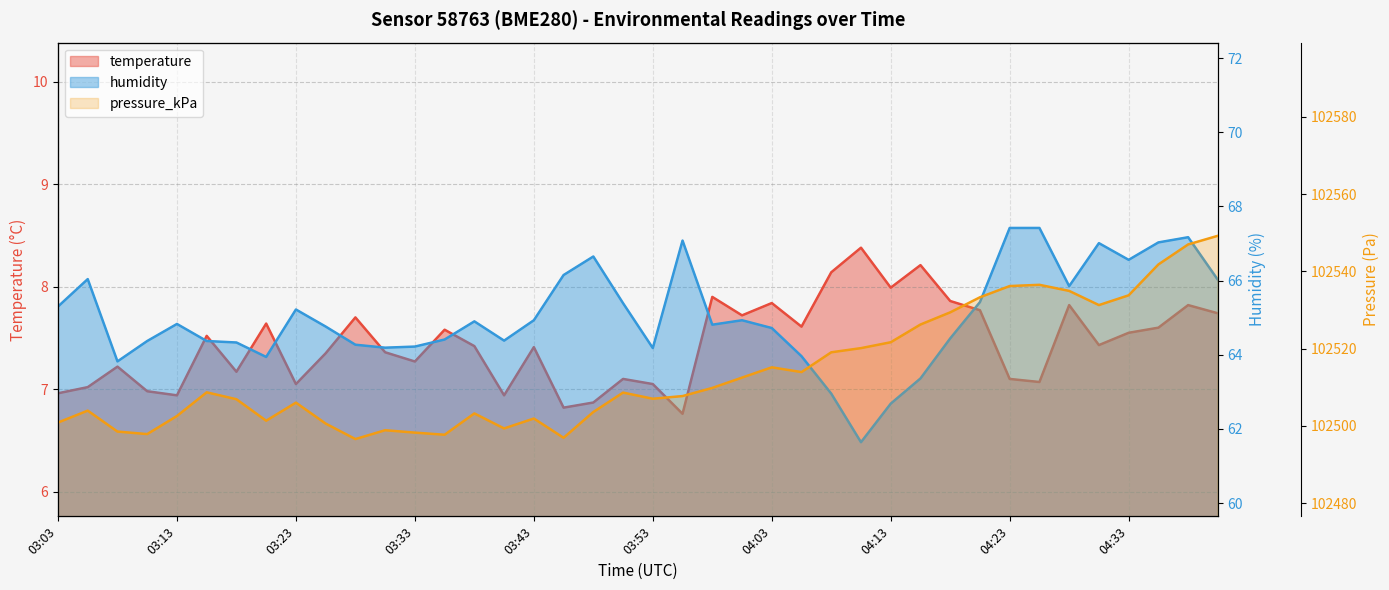

The value of pressure_kPa at 04:10 is 102520.1. True or false?

True